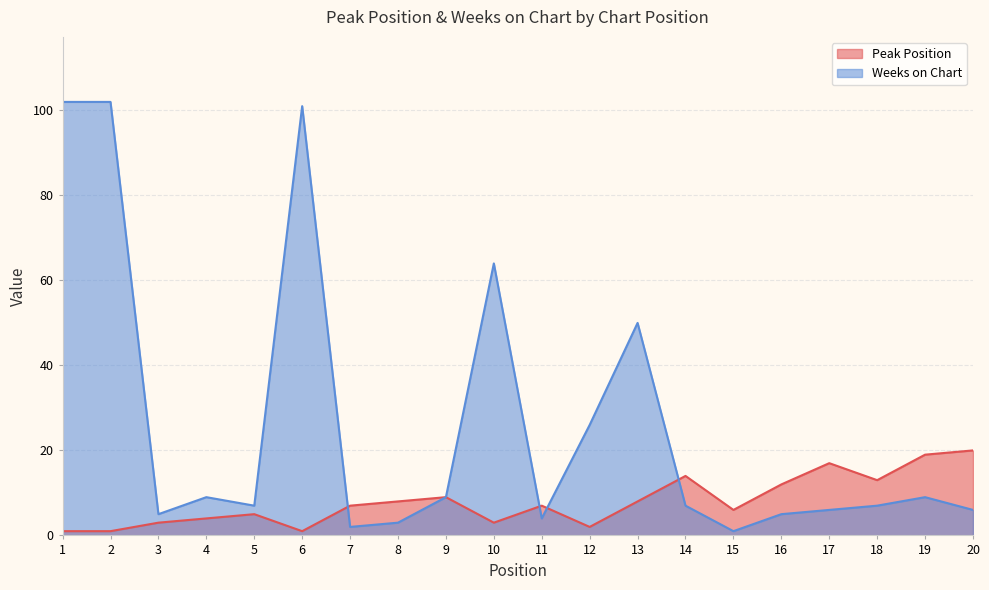

What is the value of the Peak Position point at the 1st from the left?

1